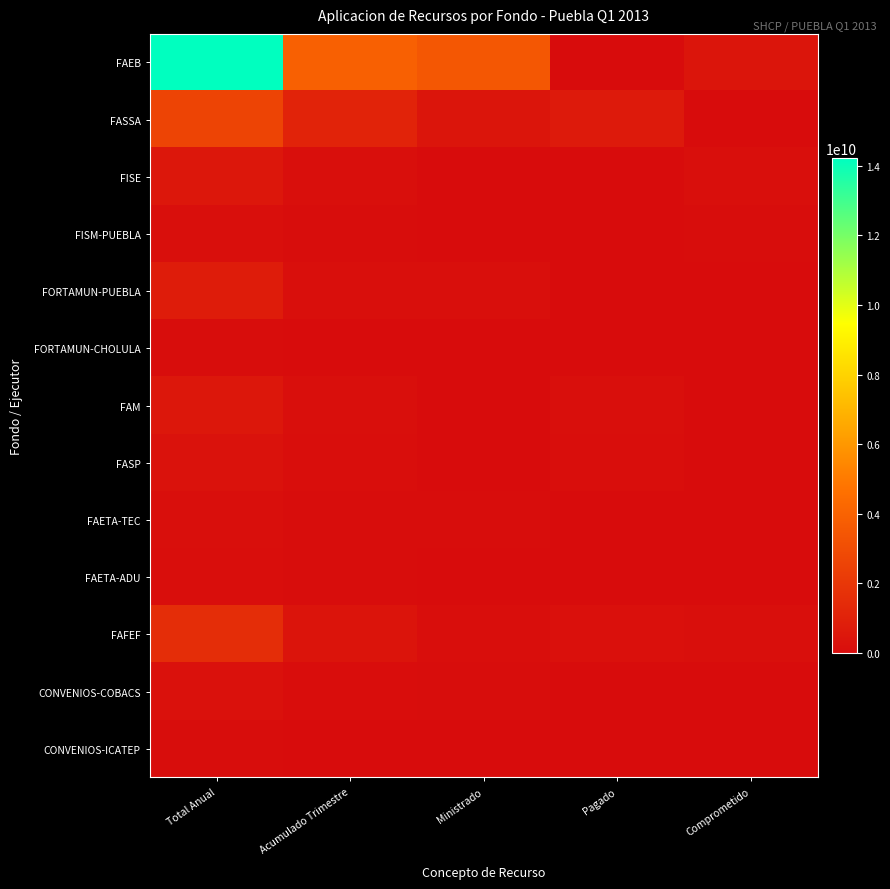

At how many categories does at least one series exceed 12674051166?

1